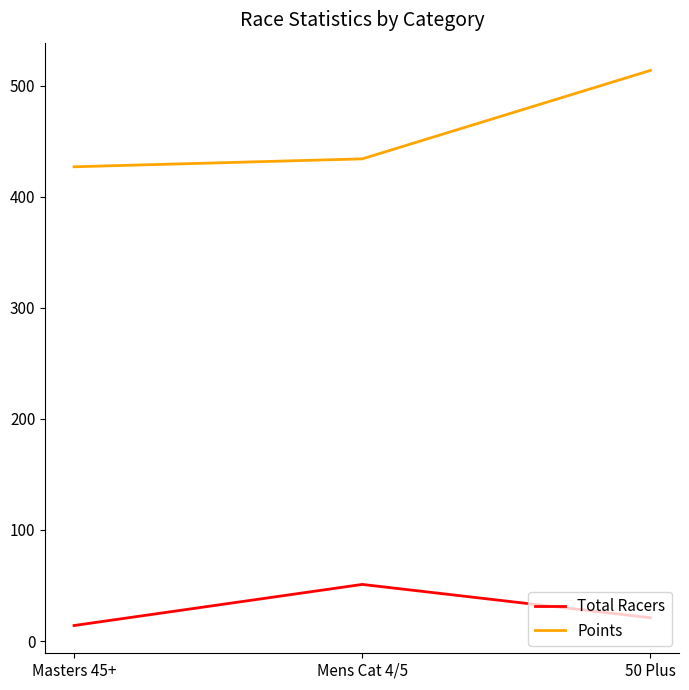

What is the minimum value for Total Racers?

14.0